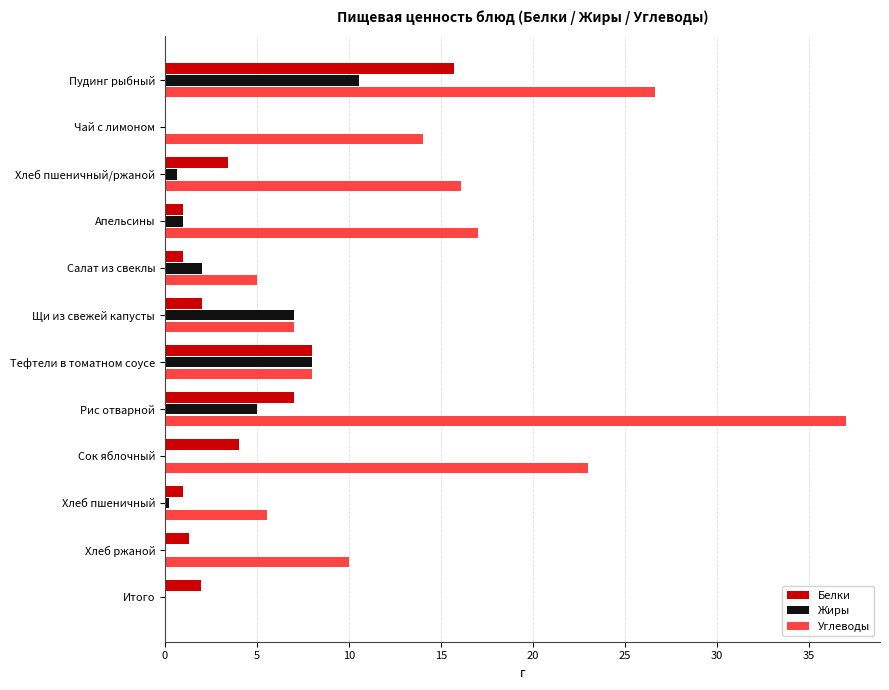

How many data points does each series have?

12